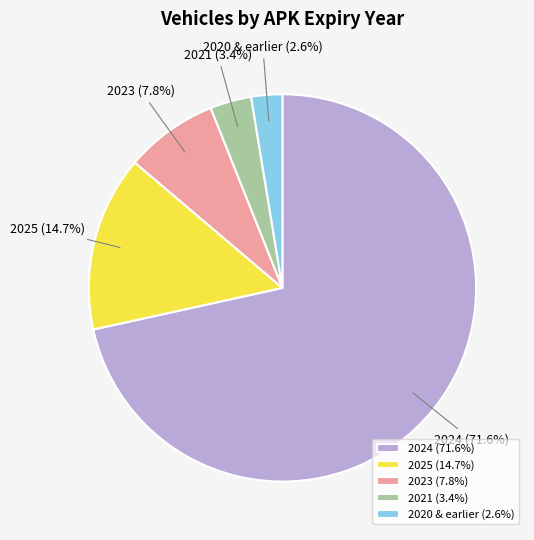

Between 2025 and 2020 & earlier, which is larger?

2025